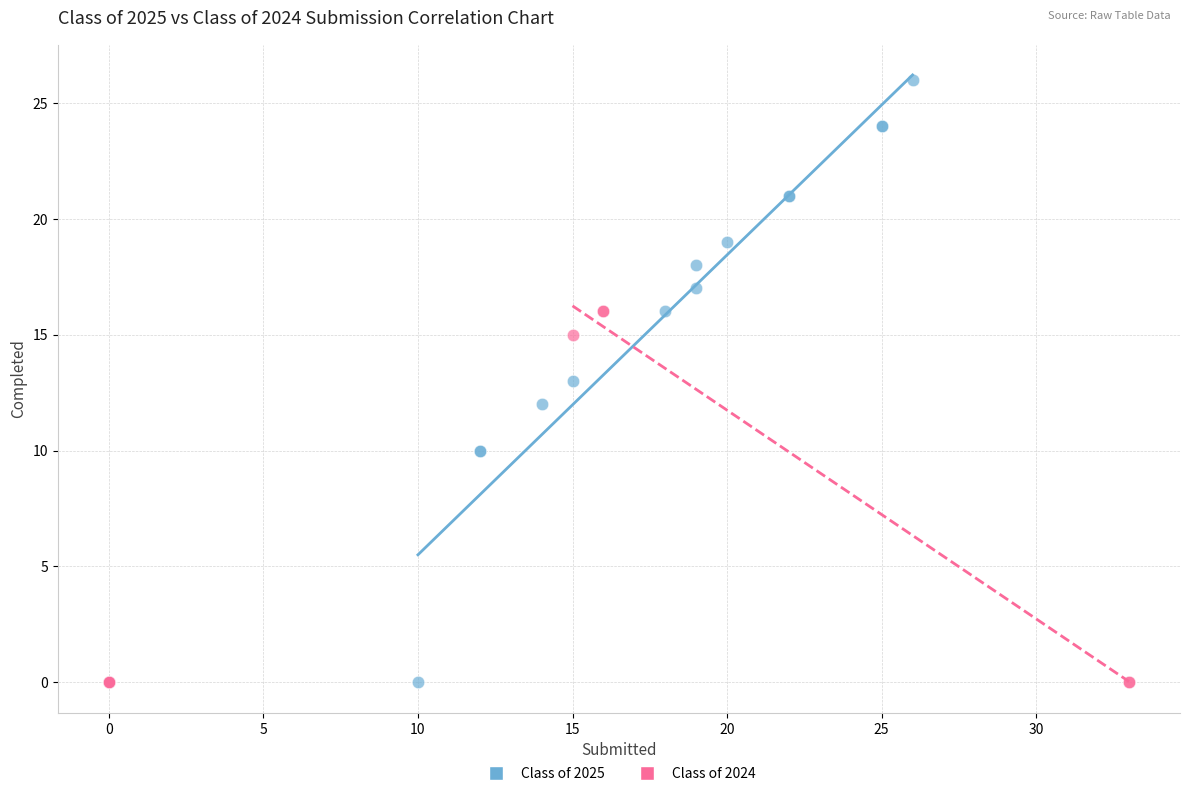

What are all the series names shown in the legend?

Class of 2025, Class of 2024